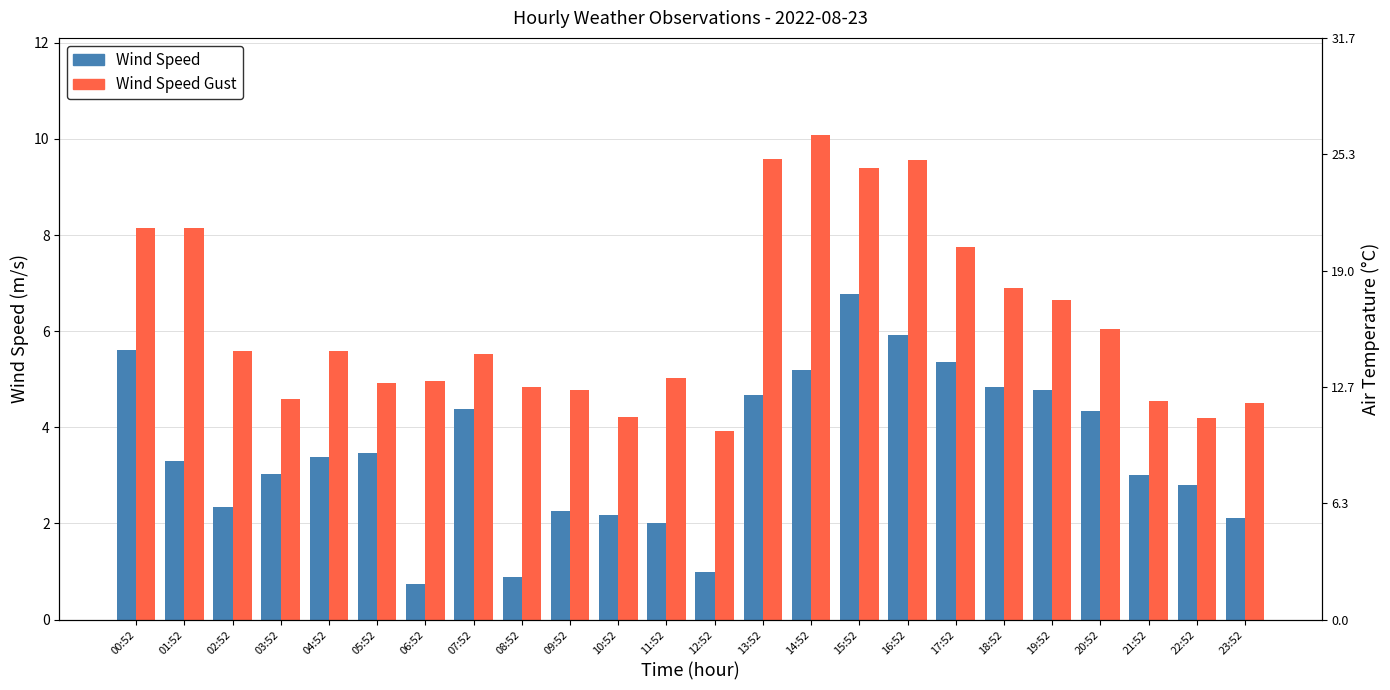

How many data points does each series have?

24